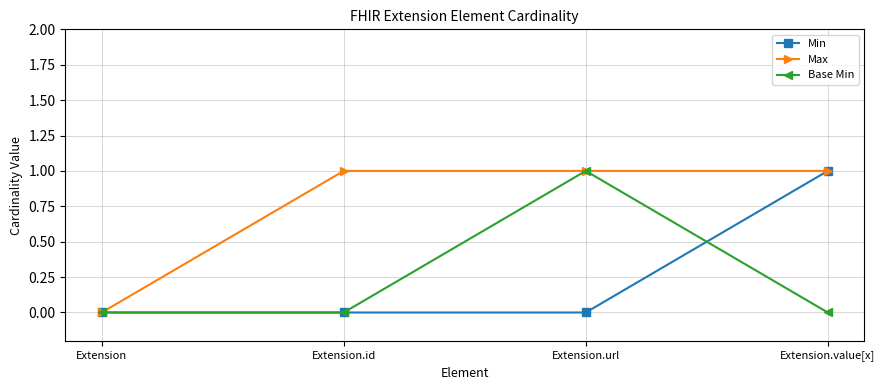

What is the sum of the Base Min values at Extension and Extension.url?

1